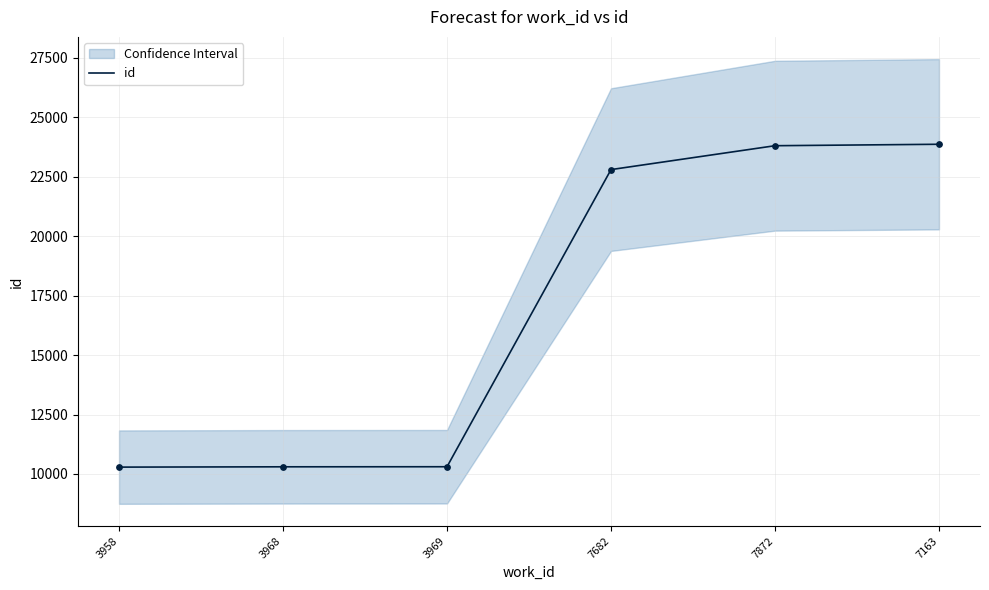

Which has a higher value, 7682 or 7872?

7872